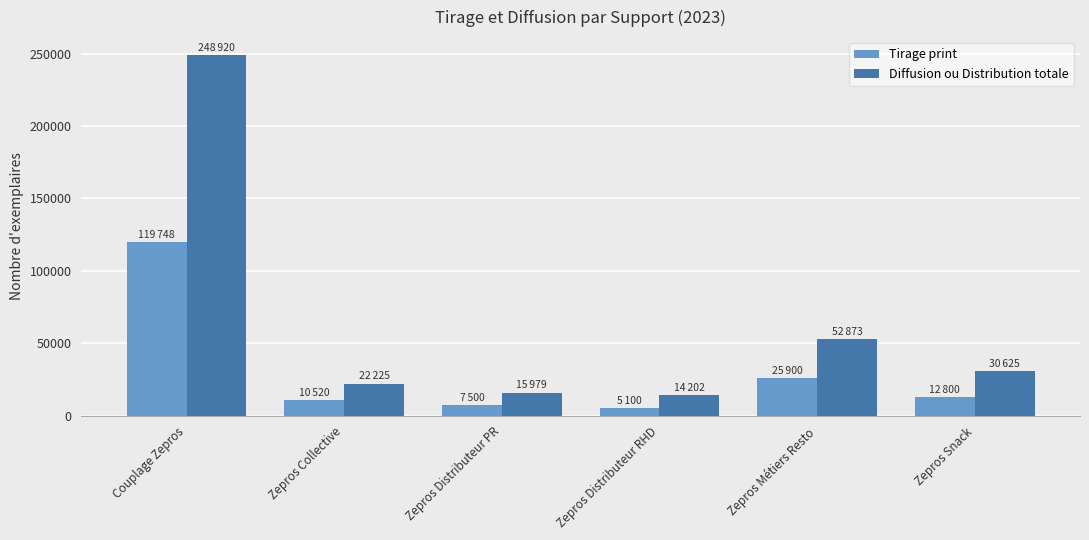

How many groups of bars are there?

6